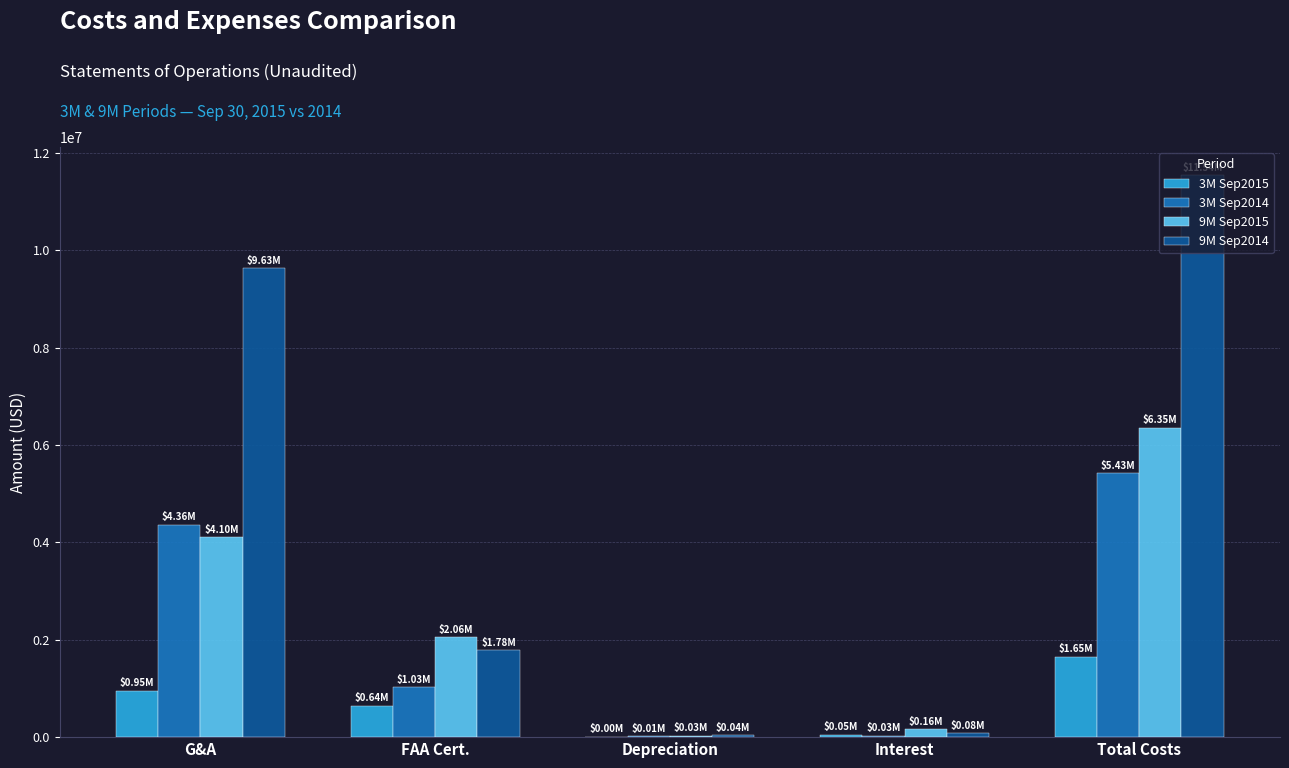

Which series changed the most between FAA Cert. and Total Costs?

9M Sep2014